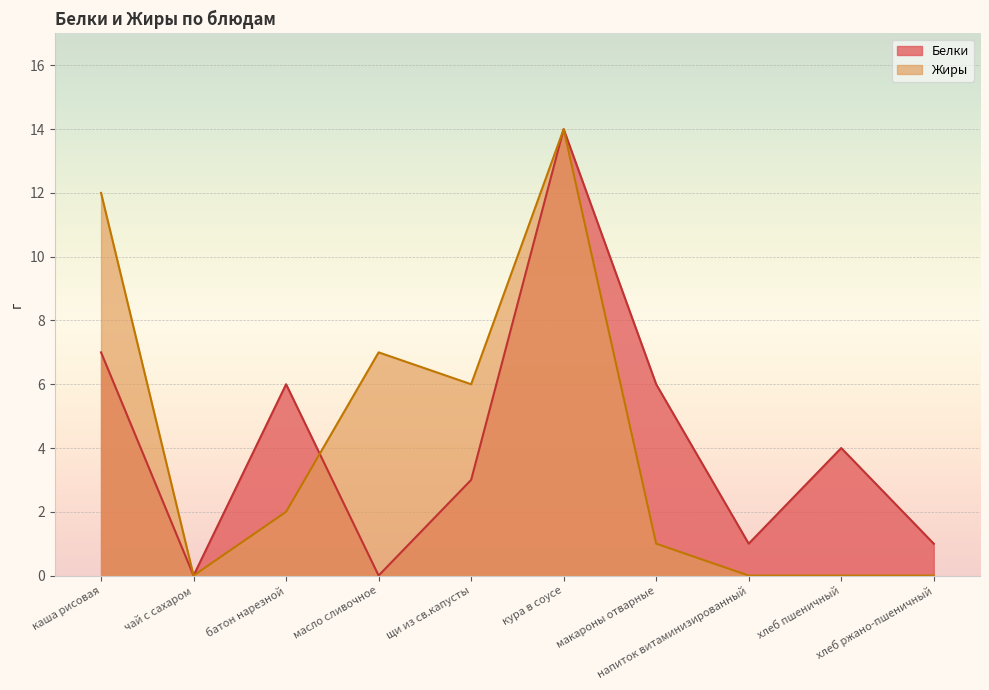

How many series are shown in this chart?

2